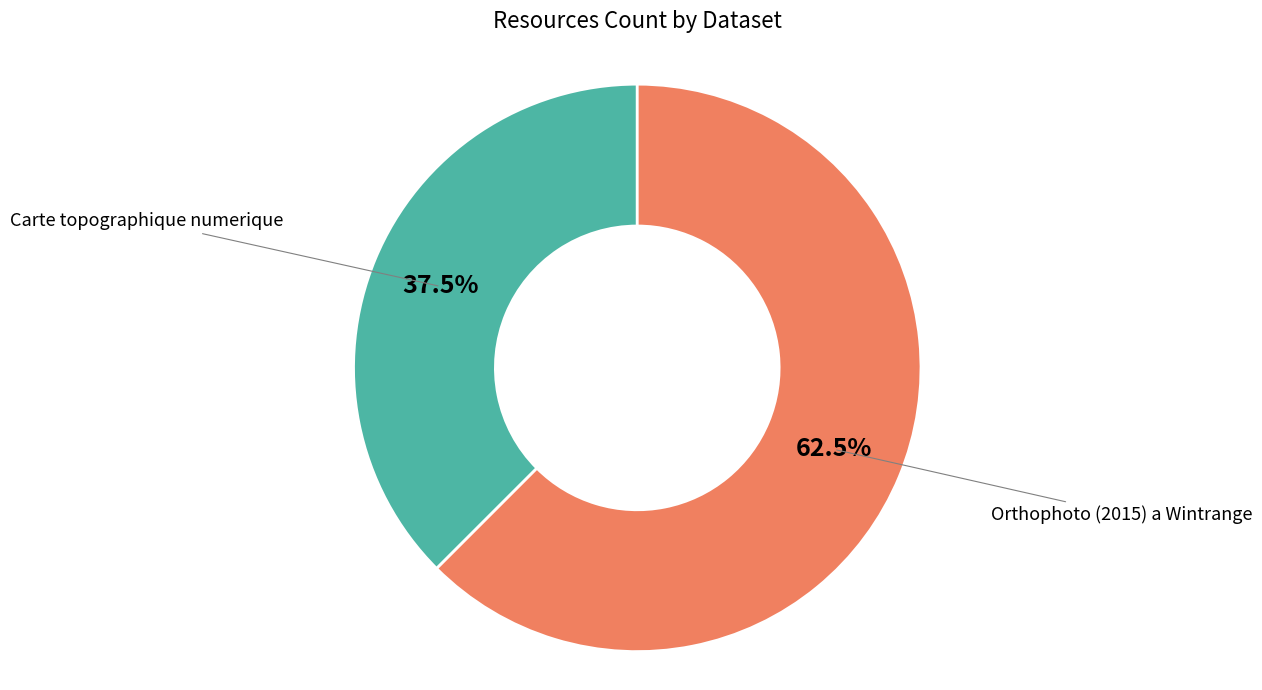

Is there any slice that represents more than half of the pie?

Yes